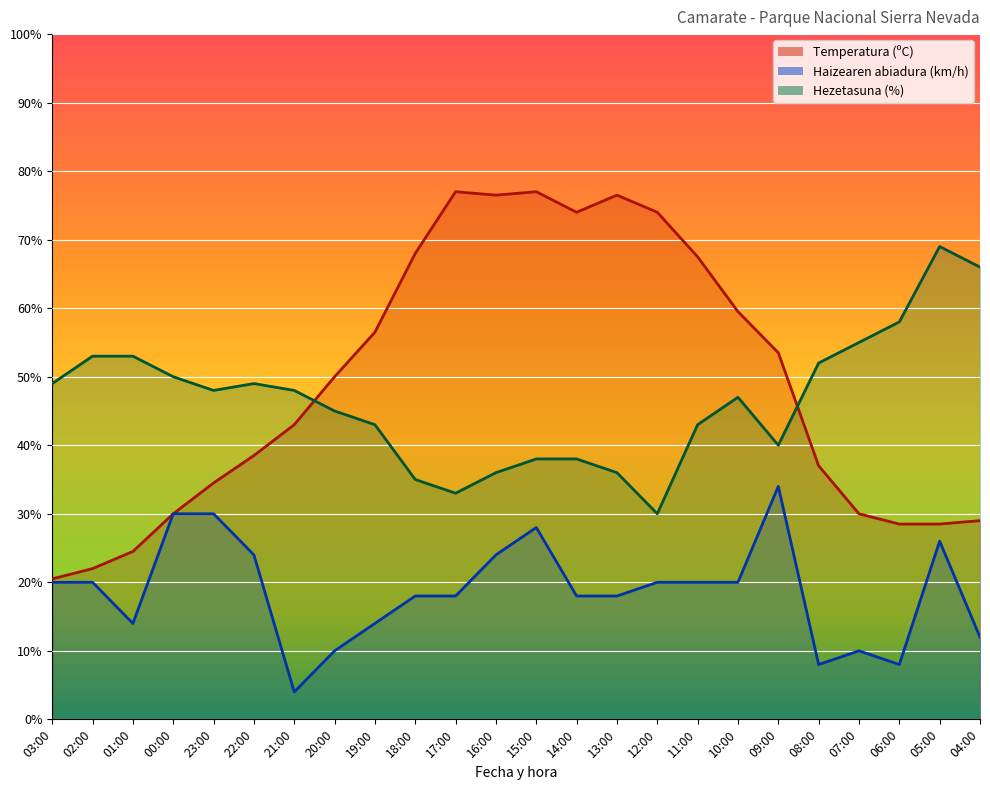

What is the value of the Haizearen abiadura (km/h) point at the 1st from the left?

20.0